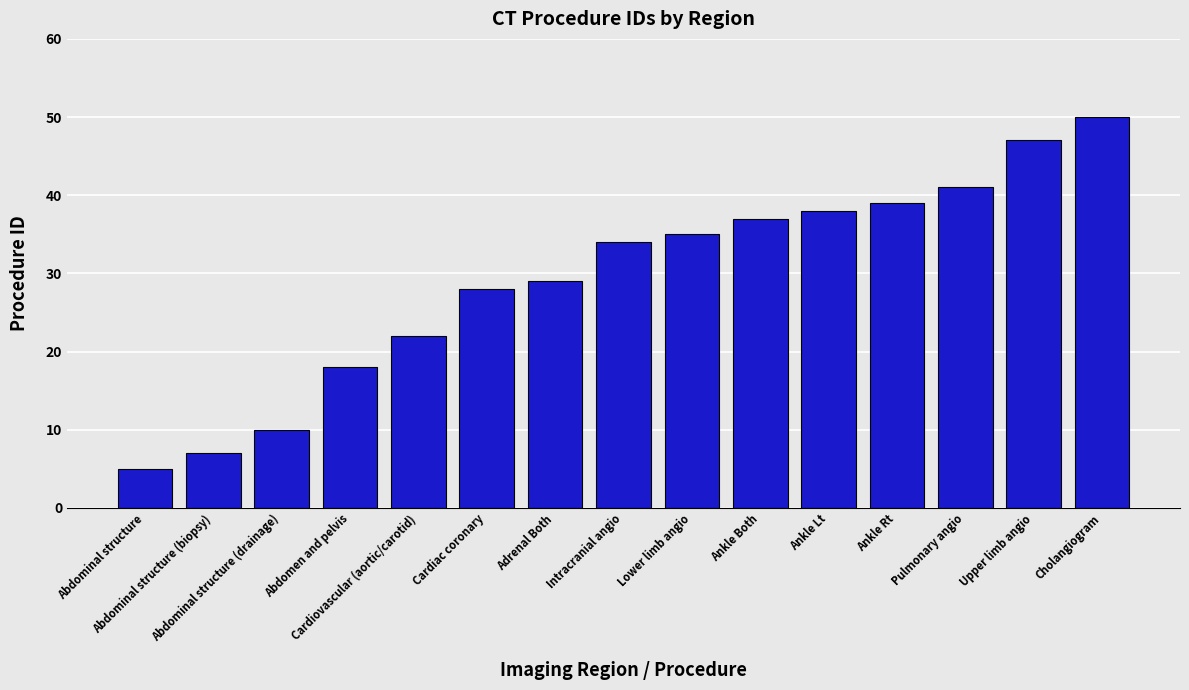

Rank the categories by value from lowest to highest.

Abdominal structure, Abdominal structure (biopsy), Abdominal structure (drainage), Abdomen and pelvis, Cardiovascular (aortic/carotid), Cardiac coronary, Adrenal Both, Intracranial angio, Lower limb angio, Ankle Both, Ankle Lt, Ankle Rt, Pulmonary angio, Upper limb angio, Cholangiogram